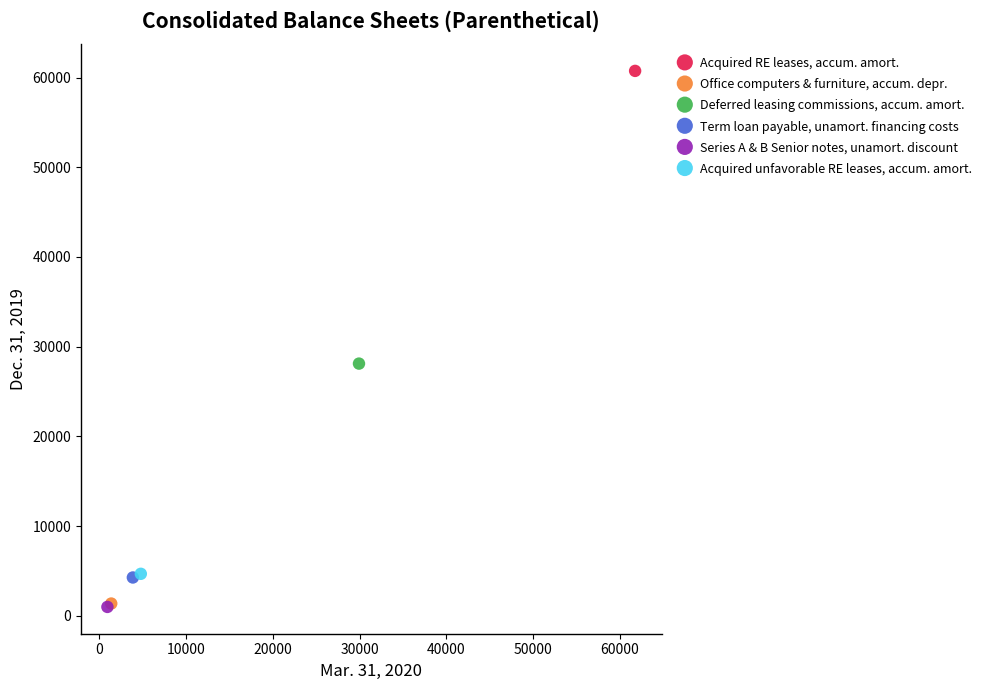

What are all the series names shown in the legend?

Acquired RE leases, accum. amort., Office computers & furniture, accum. depr., Deferred leasing commissions, accum. amort., Term loan payable, unamort. financing costs, Series A & B Senior notes, unamort. discount, Acquired unfavorable RE leases, accum. amort.